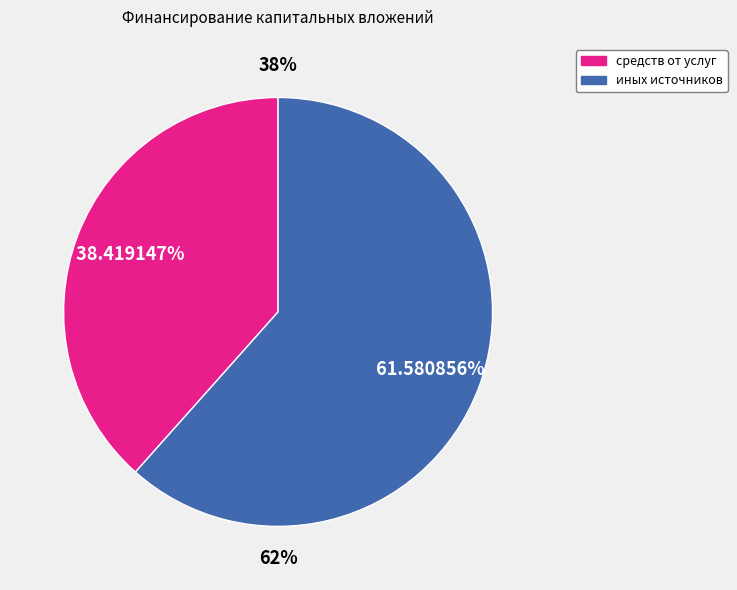

Rank the categories by value from lowest to highest.

средств от услуг, иных источников